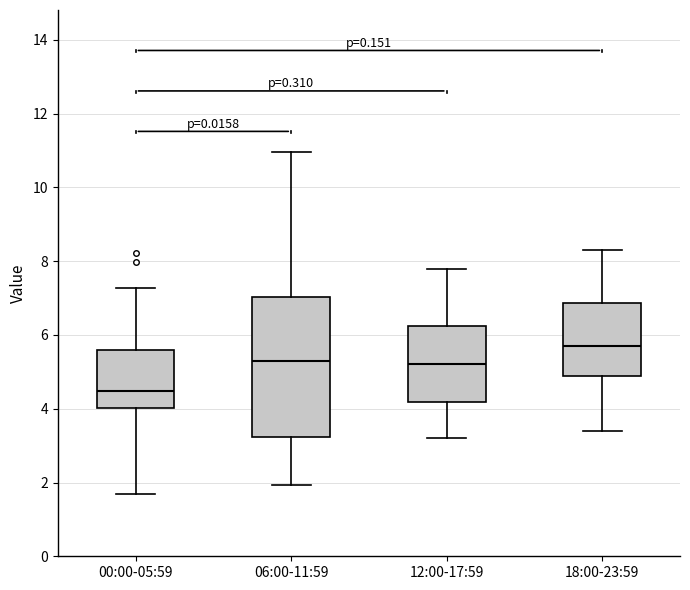

Which box has the highest median line?

18:00-23:59